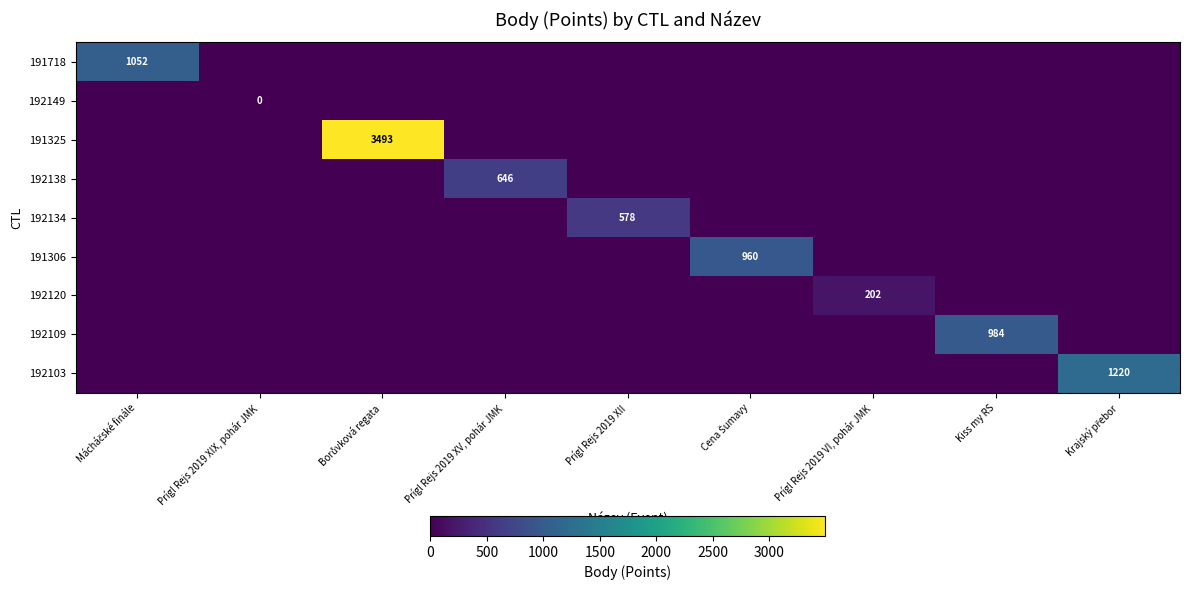

Is the value of 192138 at Mácháčské finále greater than the value of 192134 at Prígl Rejs 2019 XII?

No